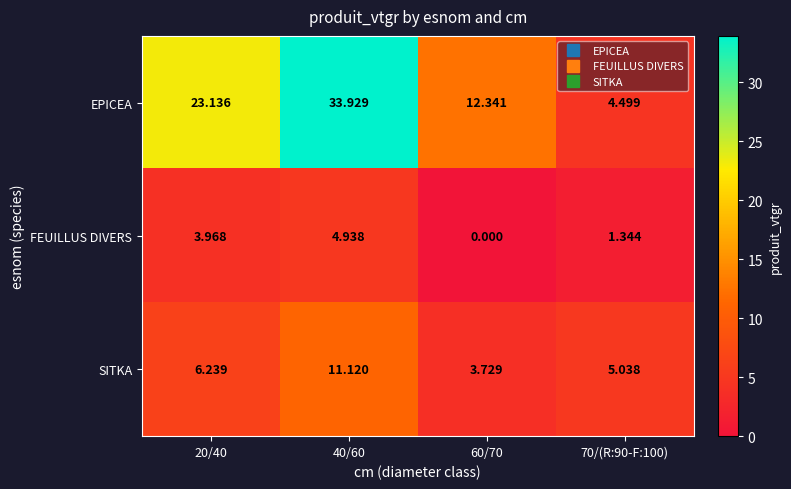

Which series has the widest spread of values?

EPICEA